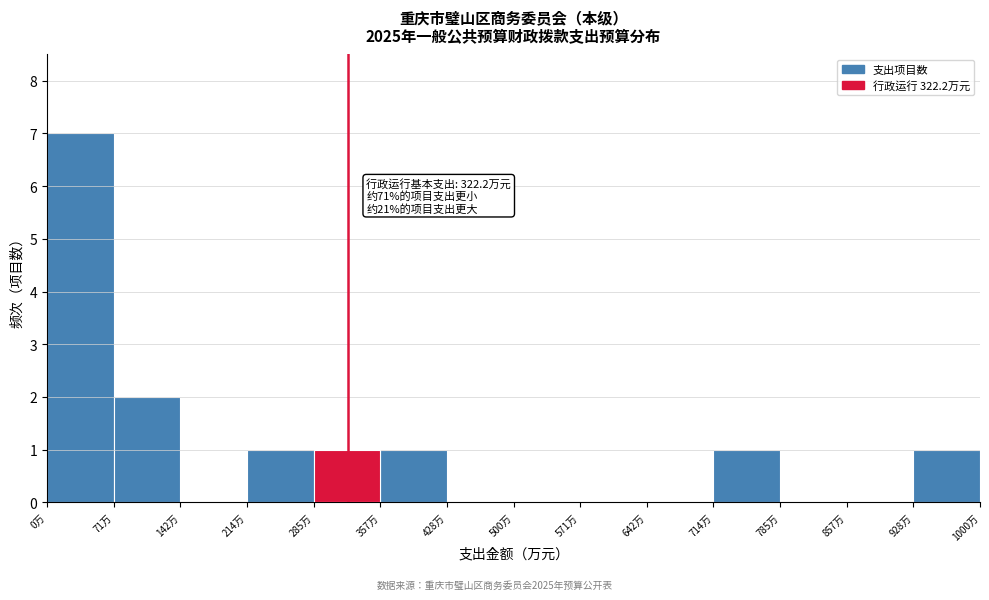

Over which range of the x-axis is the bar tallest?

0 to 70